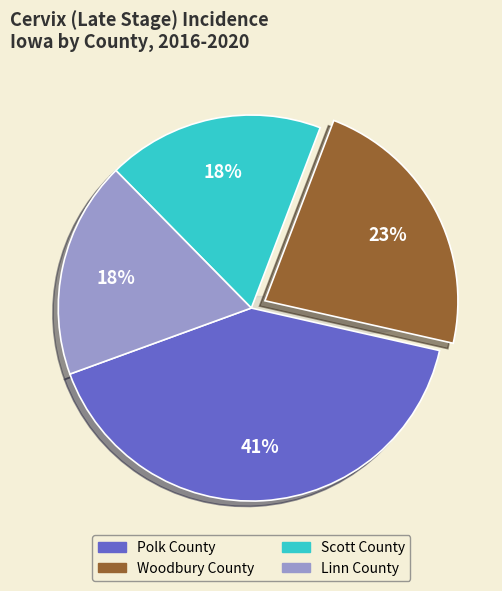

Which slice is the largest?

Polk County